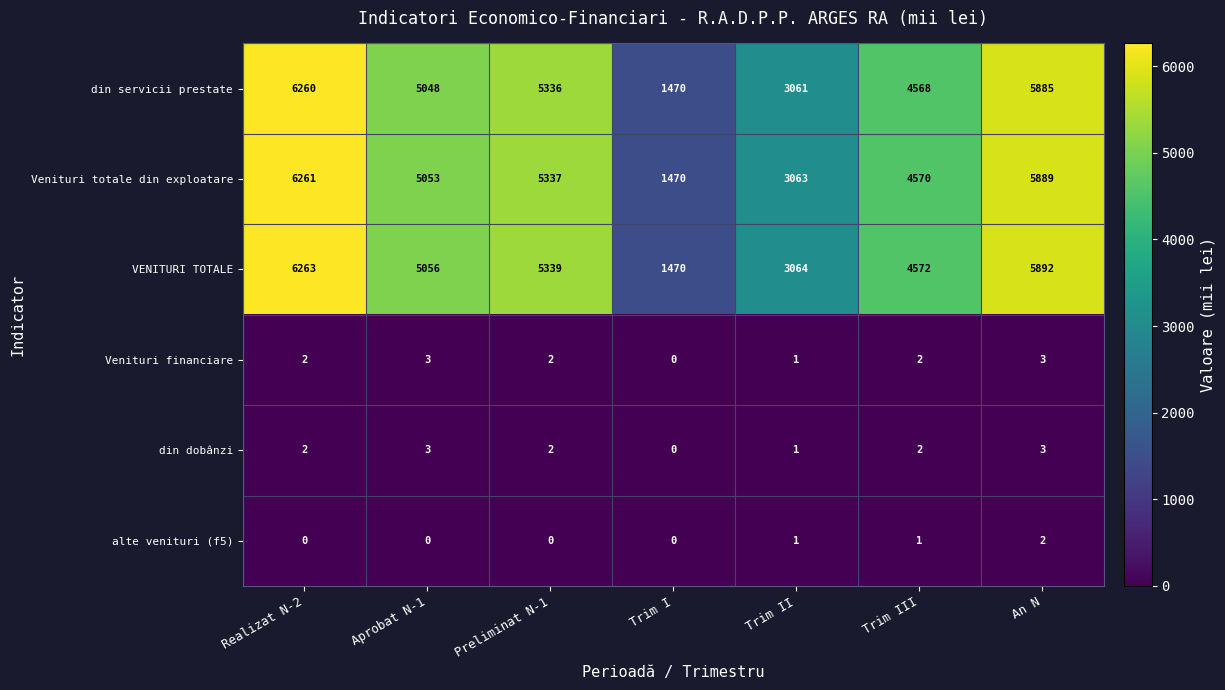

How many data points does each series have?

7